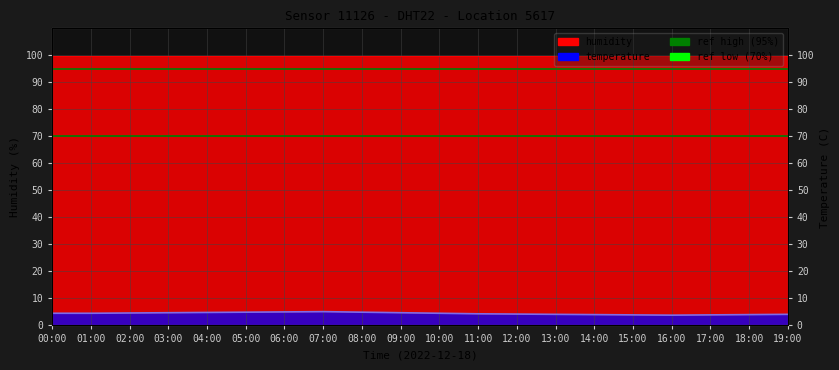

The chart shows a value of 4.5 at 10:00. True or false?

True